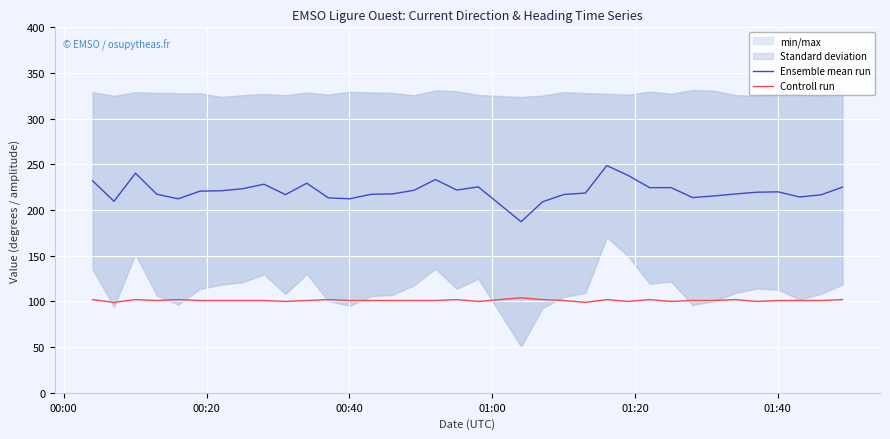

True or false: Controll run and Ensemble mean run cross at least once.

False